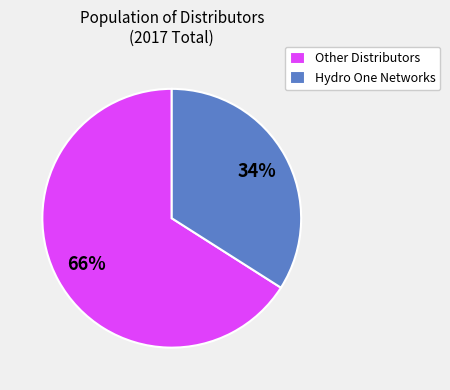

Is the sum of Hydro One Networks and Other Distributors greater than half?

Yes